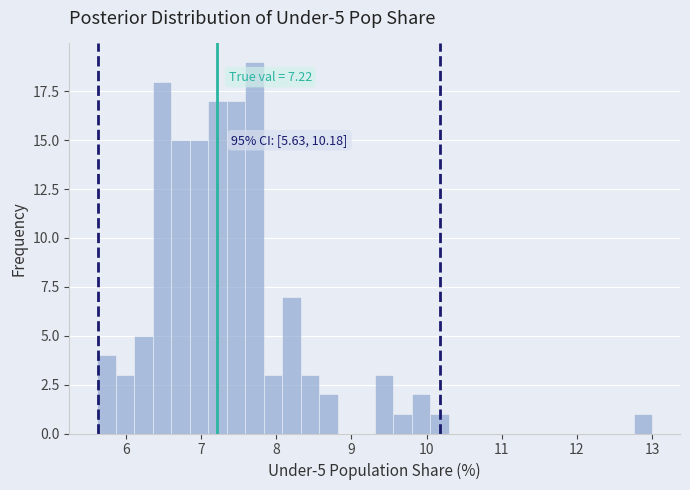

Around what value on the x-axis is the tallest bar? Give the approximate position of its centre, as read against the axis.

7.7